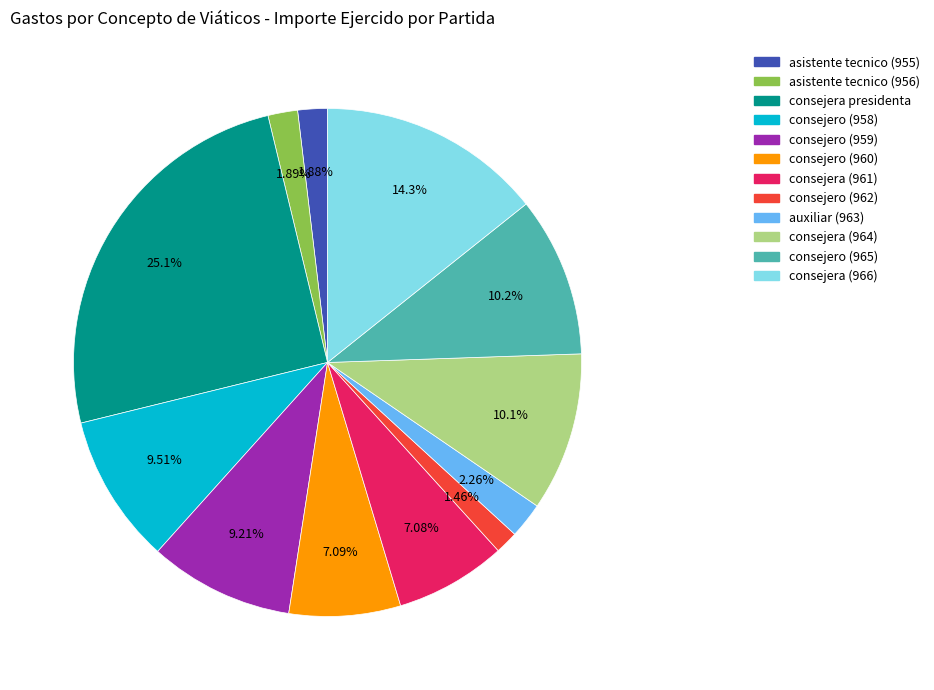

How many slices are in this pie chart?

12